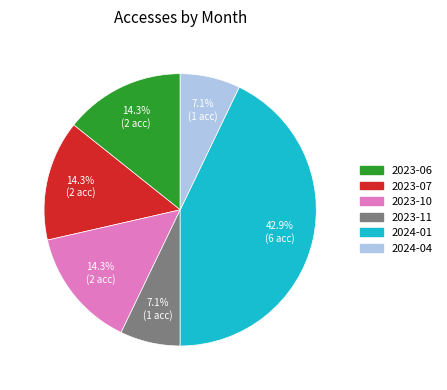

Is there a majority slice in this chart?

No